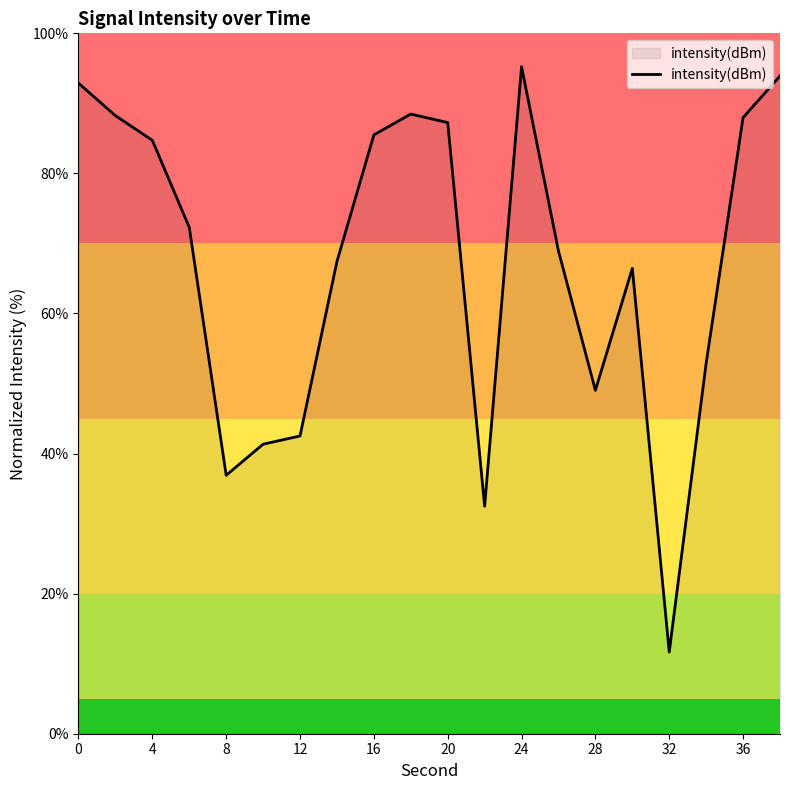

At which label does intensity(dBm) reach its minimum?

32